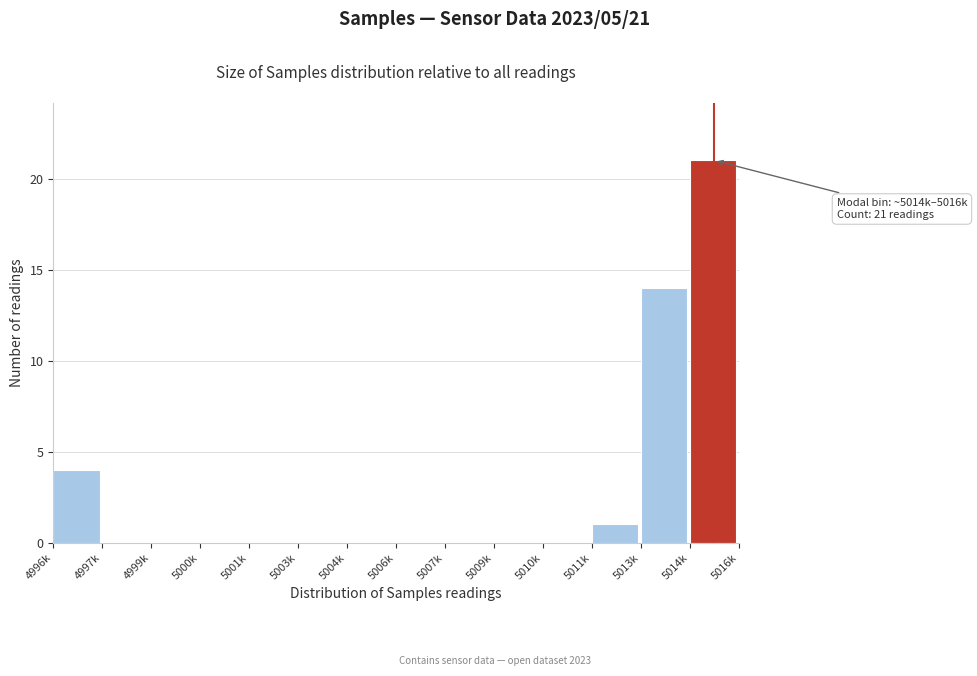

Reading left to right, extract all data points from this chart.

4996k=4	4997k=0	4999k=0	5000k=0	5001k=0	5003k=0	5004k=0	5006k=0	5007k=0	5009k=0	5010k=0	5011k=1	5013k=14	5014k=21